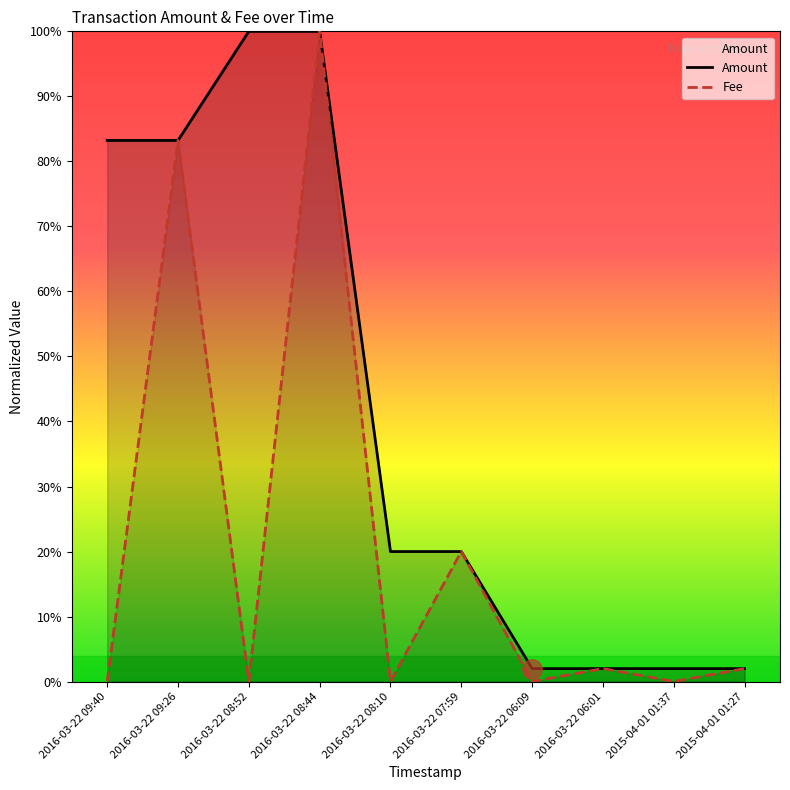

List the series in order of their peak value, lowest first.

Amount, Fee